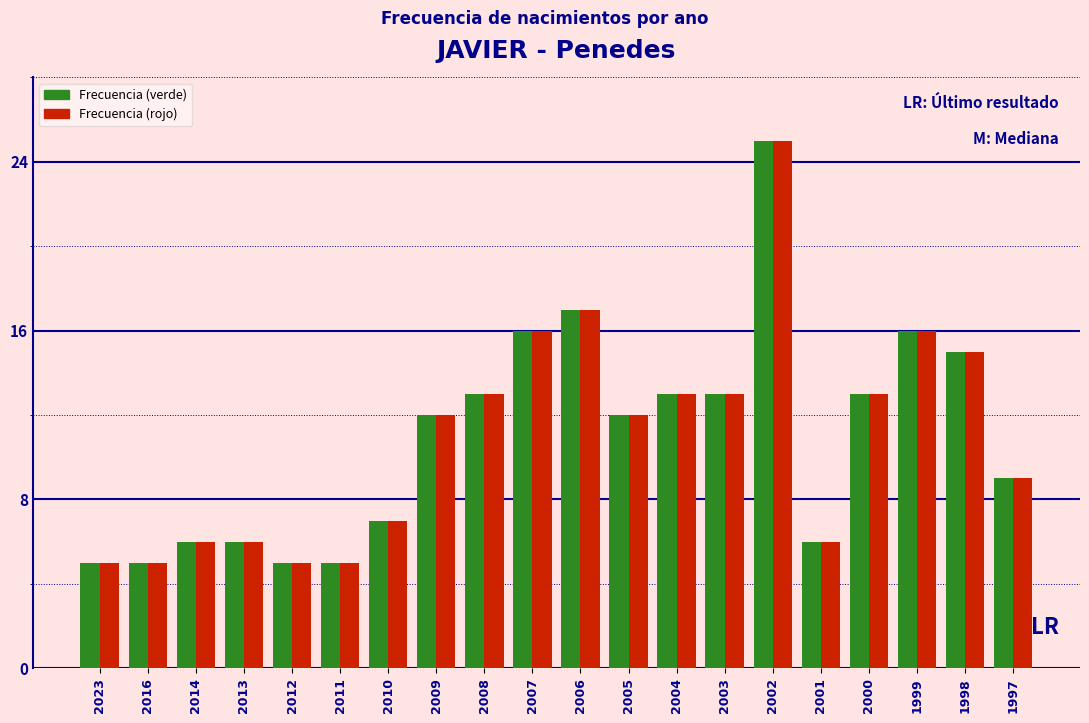

What is the lowest value of the Frecuencia (rojo) series?

5